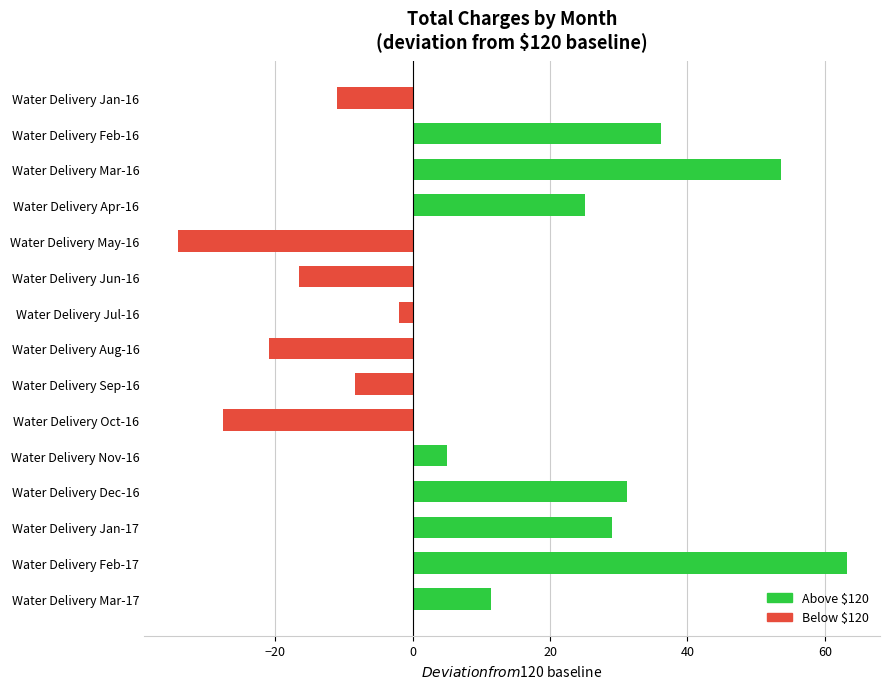

What is the smallest value displayed?

-34.2